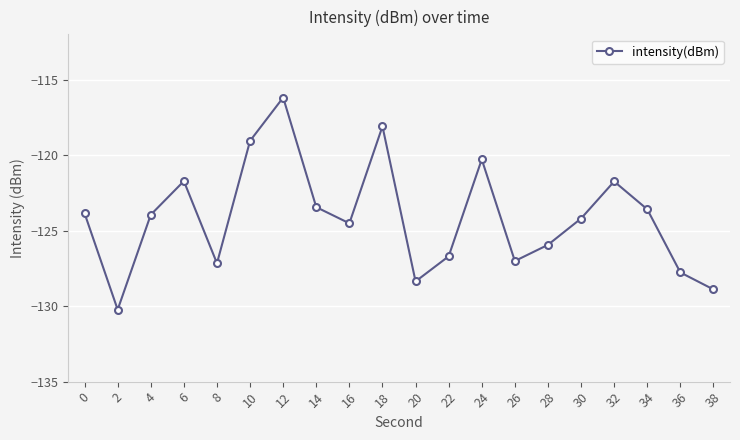

At which category does the chart reach its peak across all series?

12